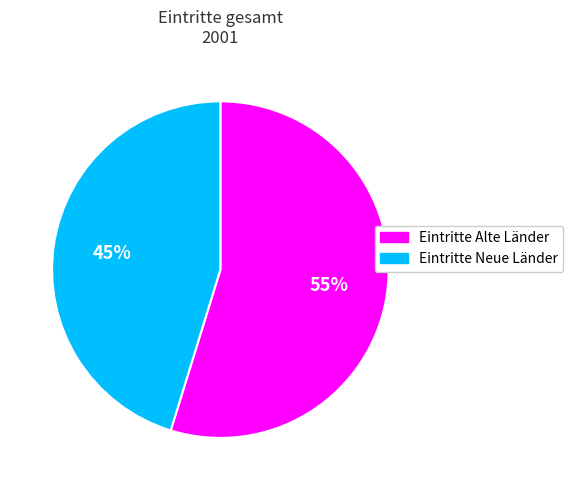

What is the smallest slice in the pie chart?

Eintritte Neue Länder